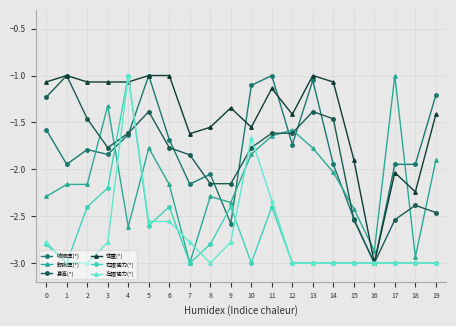

What is the difference between the second highest and second lowest values in the 左眼视力(*) series?

1.3